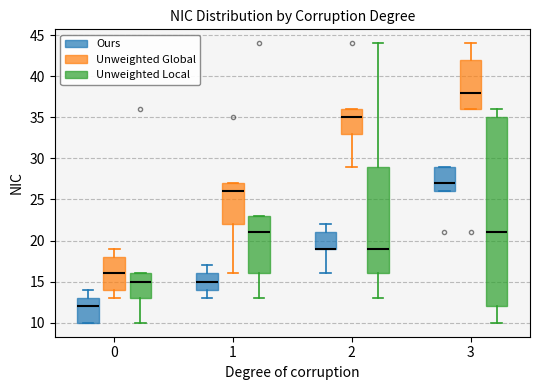

Which box is the tallest, from its lower edge to its upper edge?

3 (Unweighted Local)